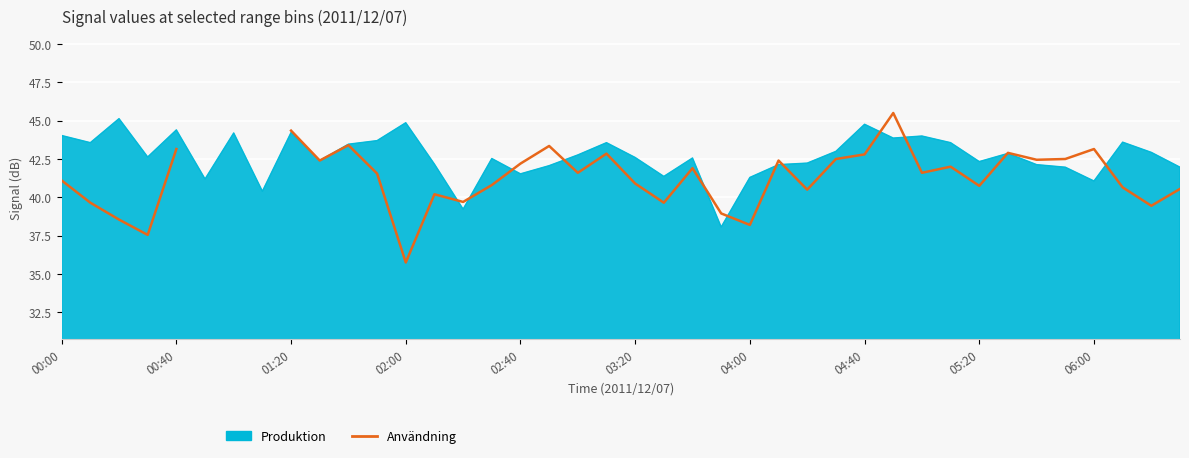

Count the number of categories in the chart.

40